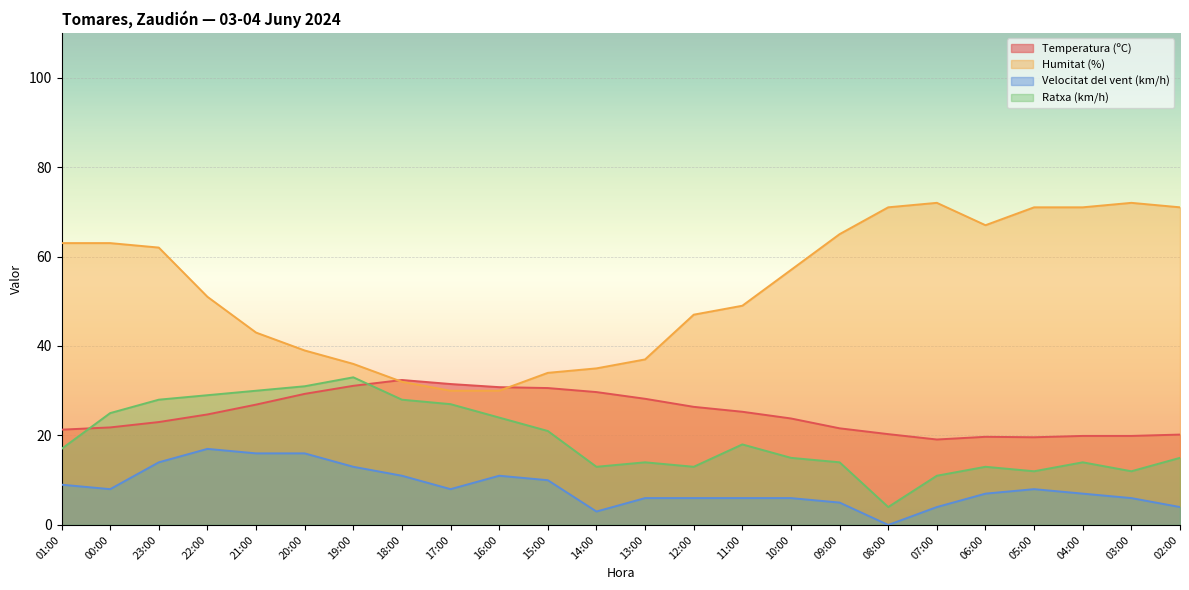

Reading left to right, what are all the values shown in this chart?

Temperatura (ºC): 21.3	21.8	23.0	24.7	26.9	29.3	31.1	32.4	31.5	30.8	30.6	29.7	28.2	26.4	25.3	23.8	21.6	20.3	19.1	19.7	19.6	19.9	19.9	20.2
Humitat (%): 63.0	63.0	62.0	51.0	43.0	39.0	36.0	32.0	30.0	30.0	34.0	35.0	37.0	47.0	49.0	57.0	65.0	71.0	72.0	67.0	71.0	71.0	72.0	71.0
Velocitat del vent (km/h): 9.0	8.0	14.0	17.0	16.0	16.0	13.0	11.0	8.0	11.0	10.0	3.0	6.0	6.0	6.0	6.0	5.0	0.0	4.0	7.0	8.0	7.0	6.0	4.0
Ratxa (km/h): 17.0	25.0	28.0	29.0	30.0	31.0	33.0	28.0	27.0	24.0	21.0	13.0	14.0	13.0	18.0	15.0	14.0	4.0	11.0	13.0	12.0	14.0	12.0	15.0